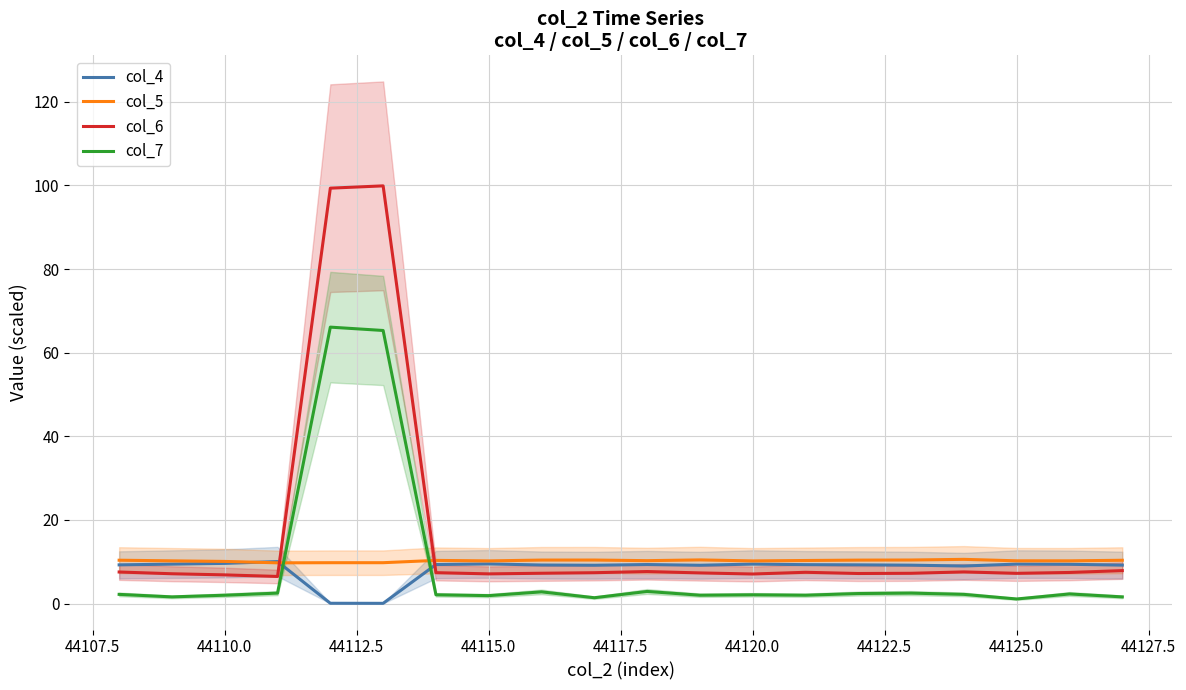

True or false: col_6 has more than 0 interior local peaks.

True